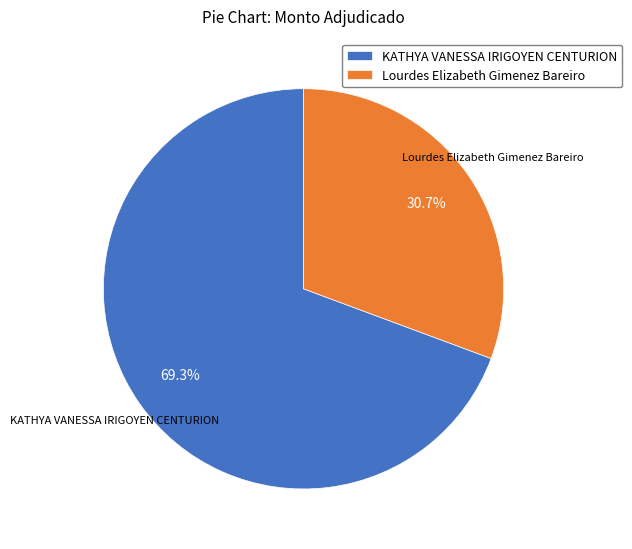

Approximately how many times larger is the value at Lourdes Elizabeth Gimenez Bareiro compared to KATHYA VANESSA IRIGOYEN CENTURION?

0.4